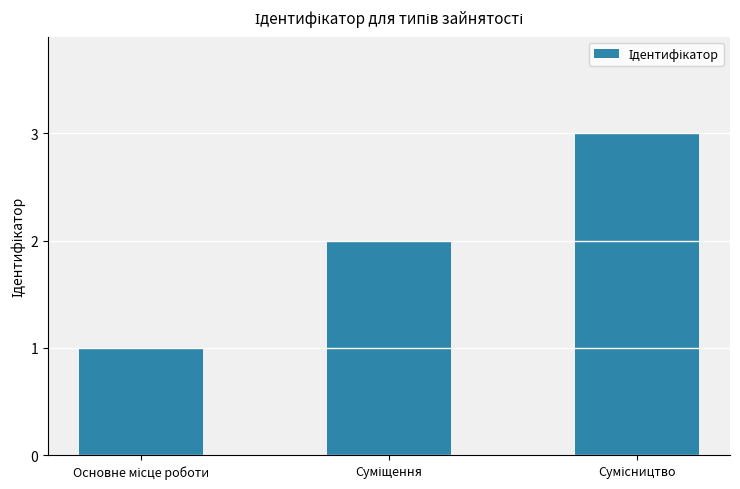

What is the value of the 2nd bar from the left?

2